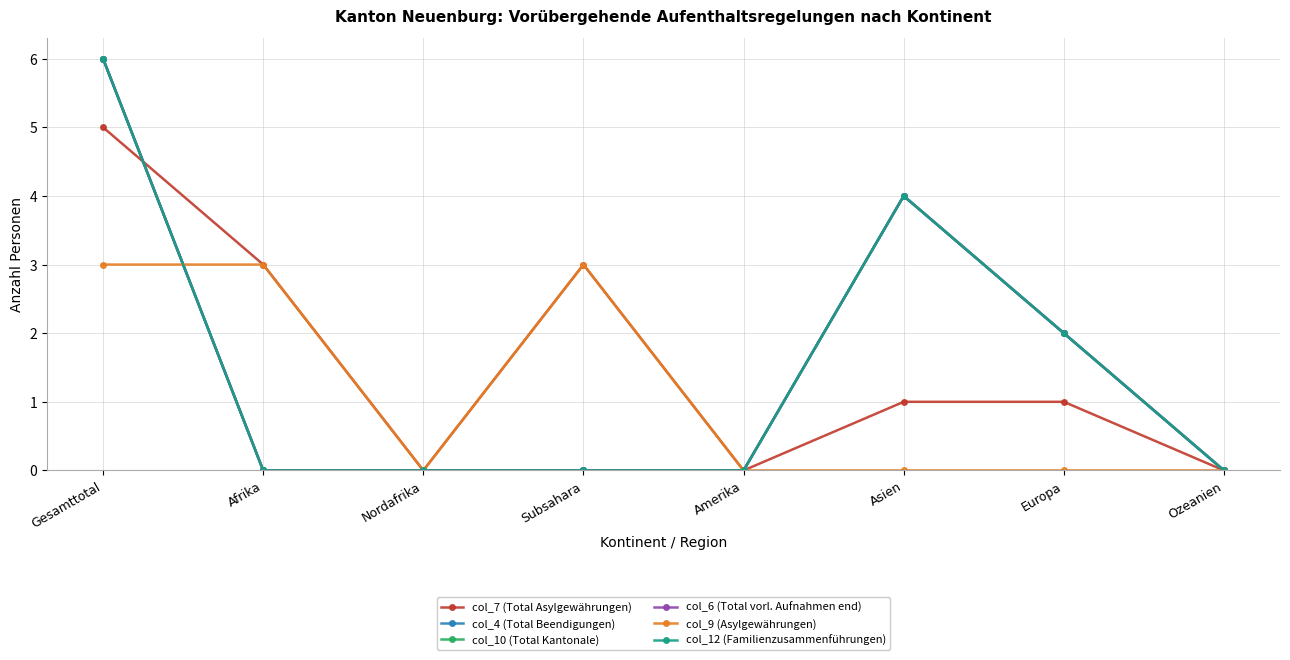

Is it true that col_12 (Familienzusammenführungen) equals 3 at Afrika?

False